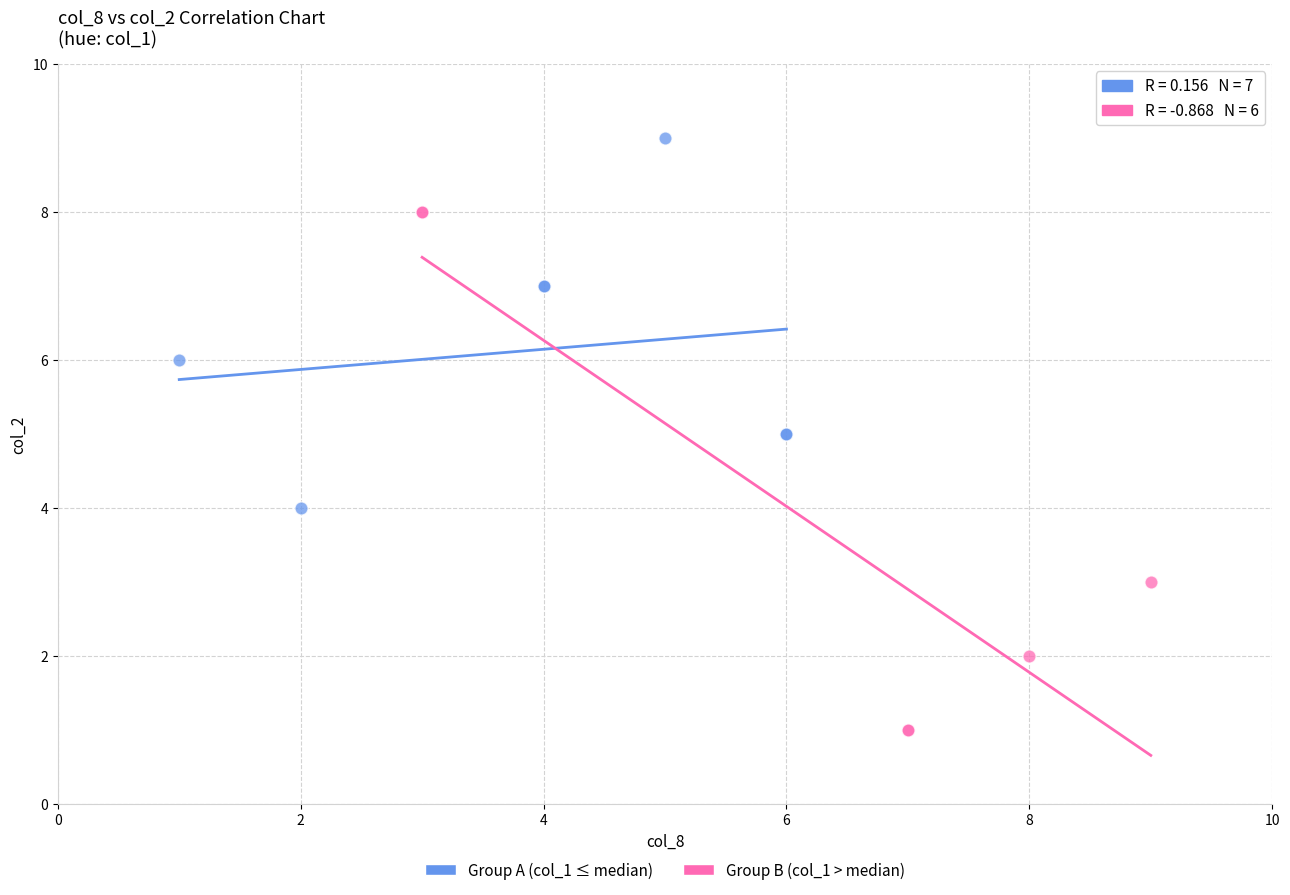

Which series has the largest Y range (max minus min)?

Group B (col_1 > median)